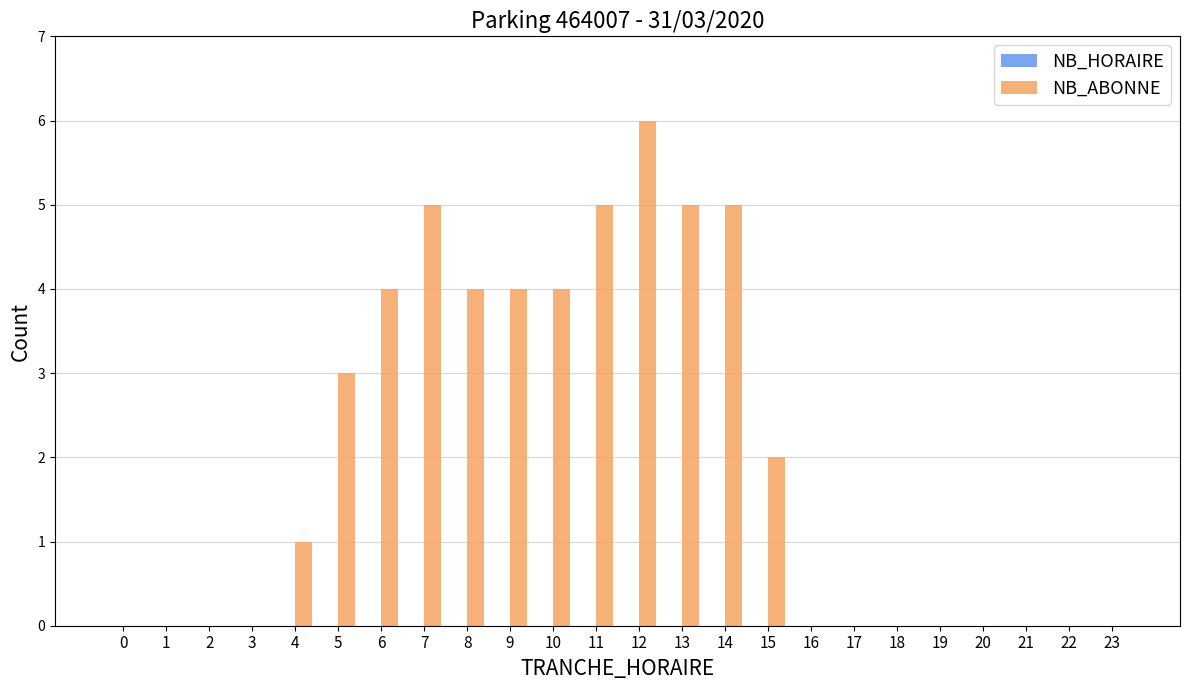

Which has a higher value, 8 or 13?

13